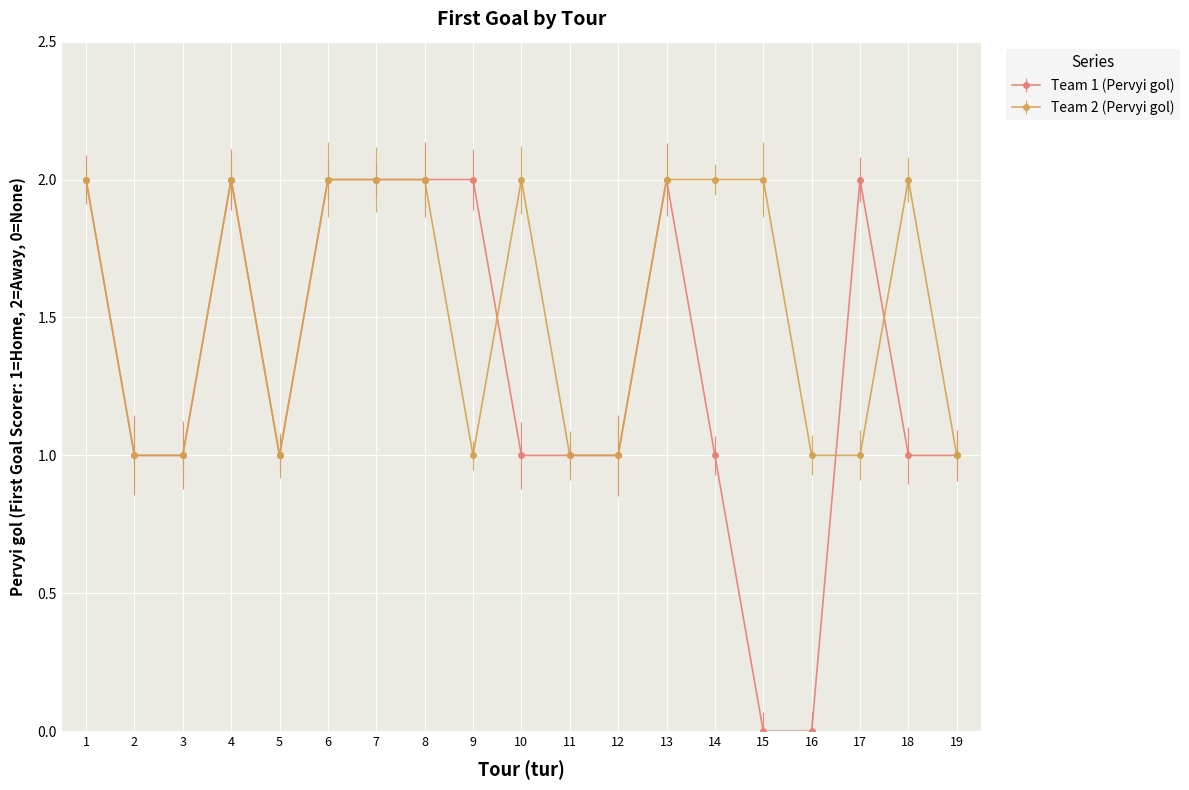

Which series has the largest total across all categories?

Team 2 (Pervyi gol)